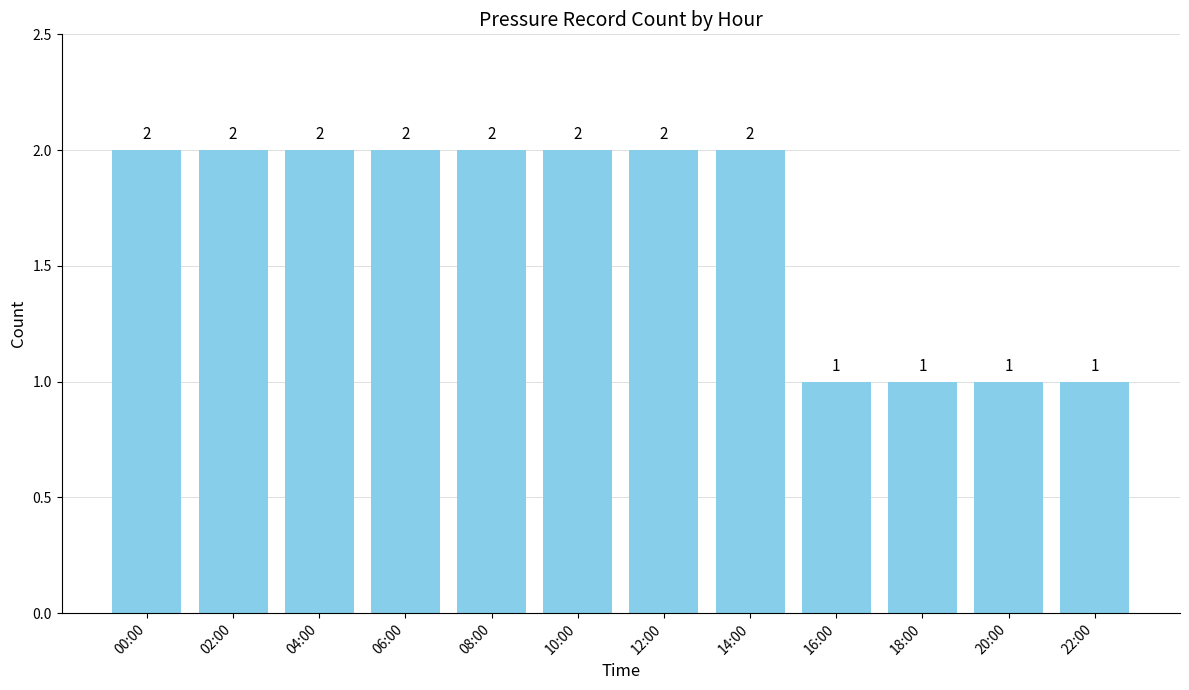

What is the label of the 9th bar from the right?

06:00